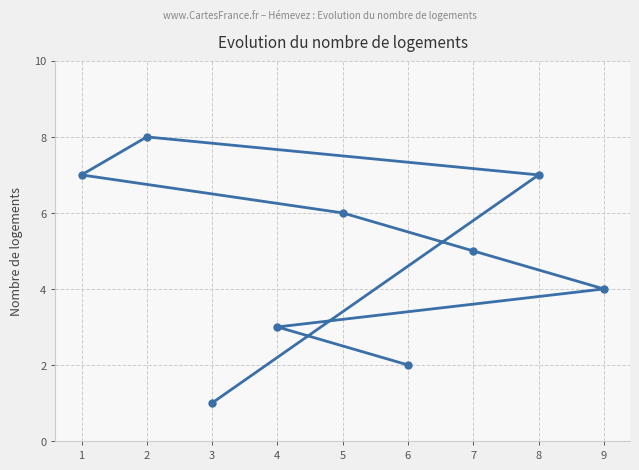

Between 9 and 1, which is larger?

1